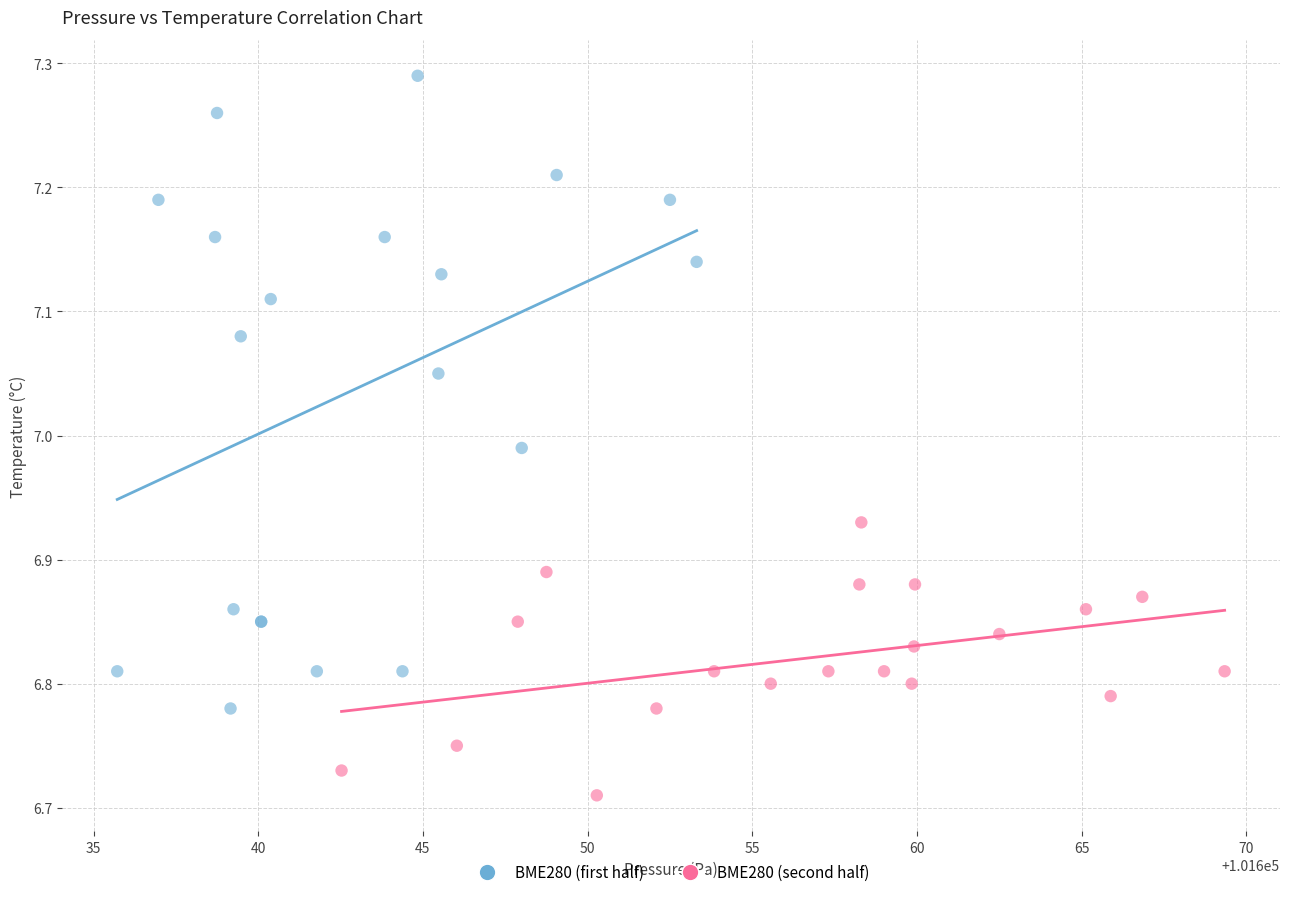

Which series contains the highest Y value?

BME280 (first half)